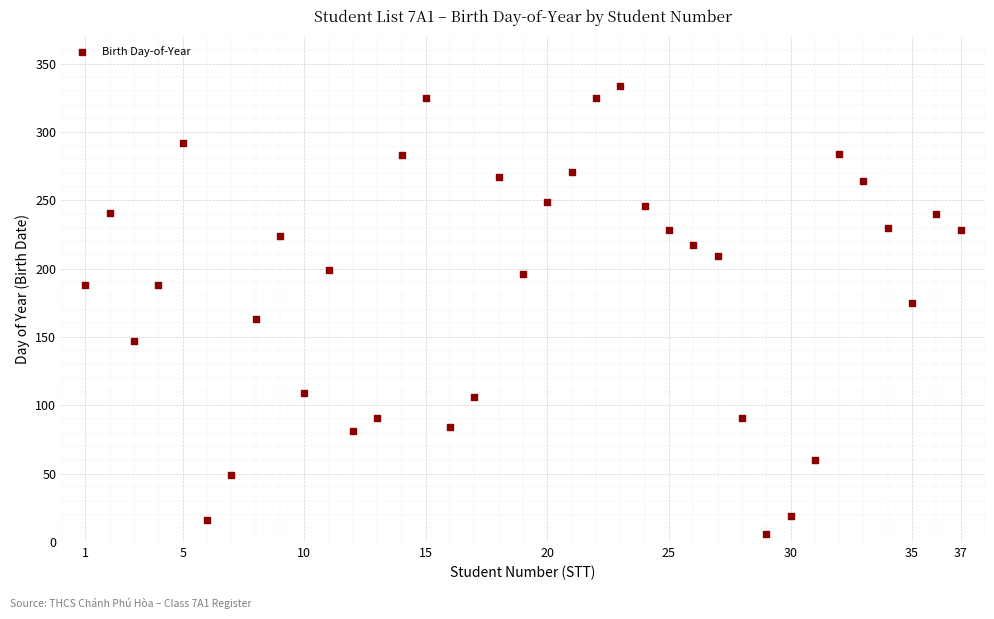

What is the range of X values (max minus min)?

36